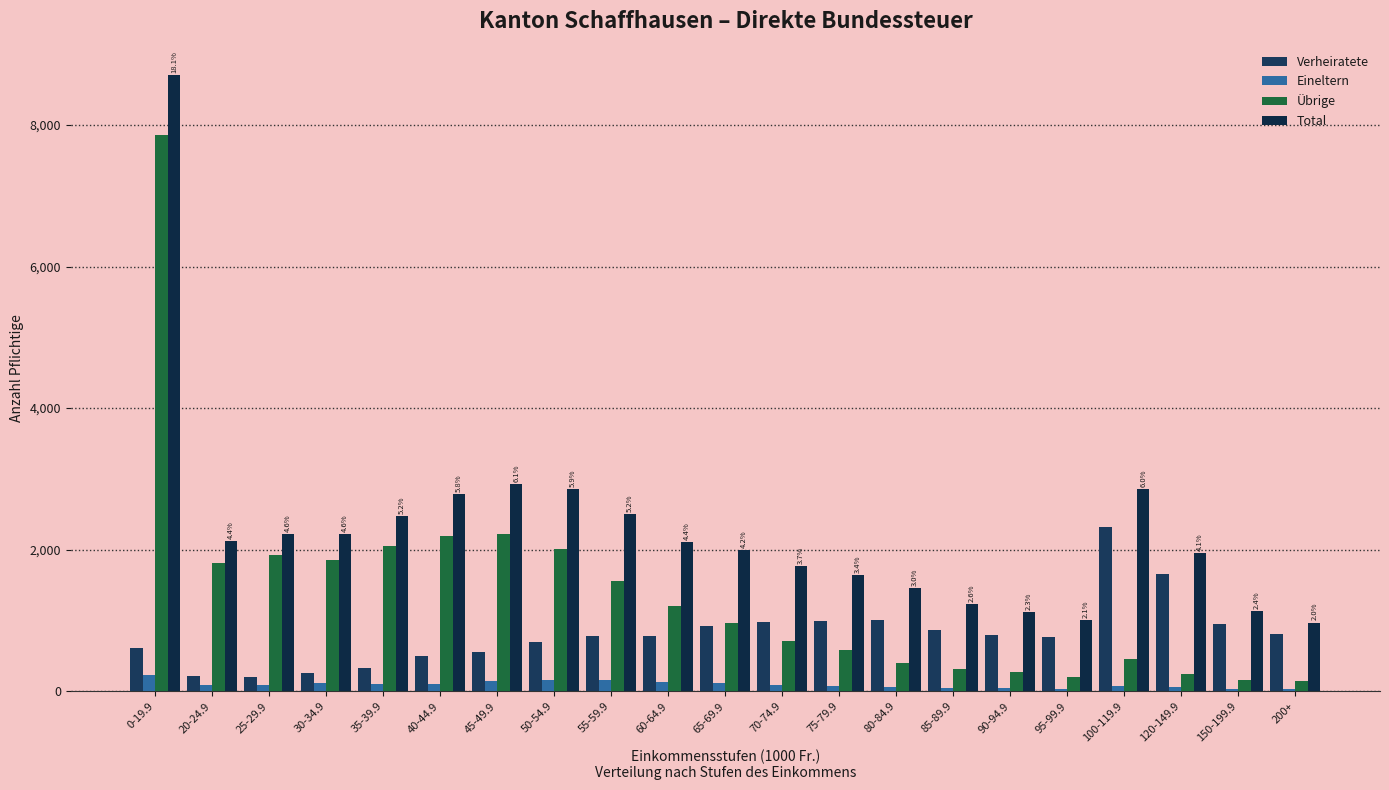

What is the difference between the highest and lowest values at 45-49.9?

2784